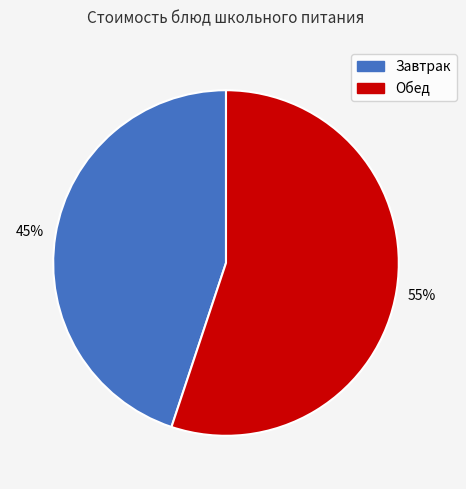

To the nearest percent, what is the difference between the largest and smallest slice percentages?

10%